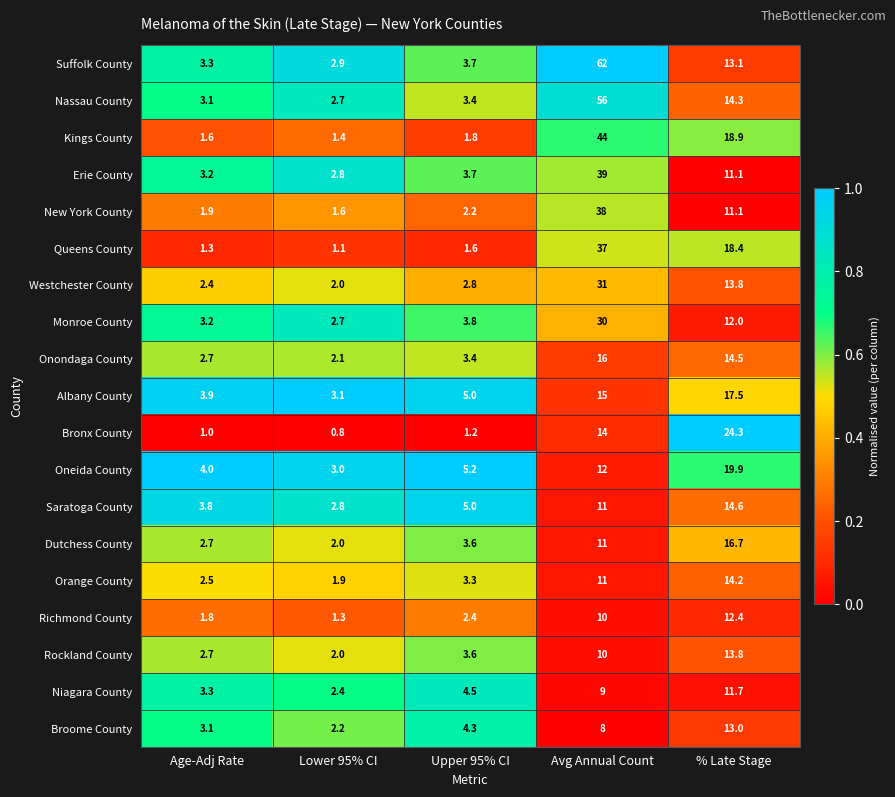

Which series has the widest spread of values?

Suffolk County